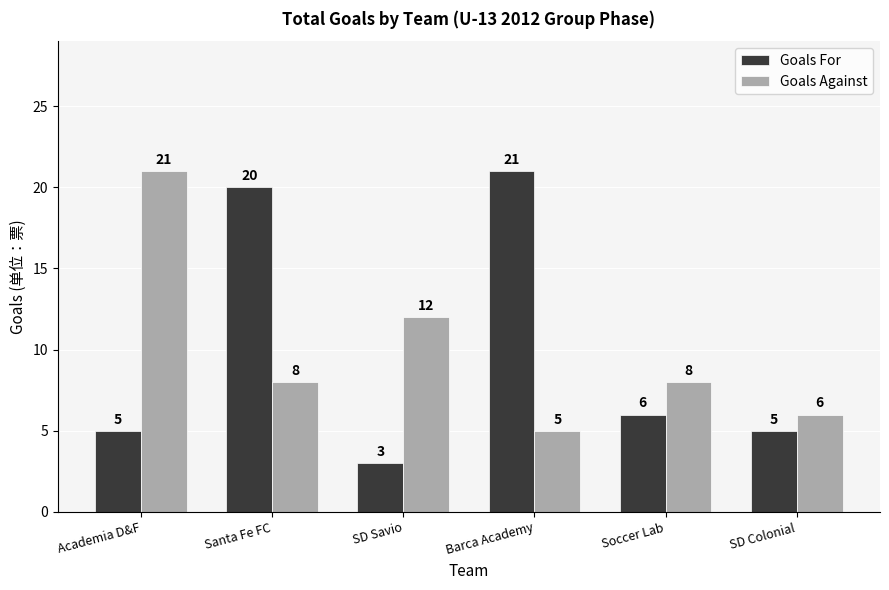

Reading left to right, list all the values displayed in this chart.

Goals For: 5	20	3	21	6	5
Goals Against: 21	8	12	5	8	6